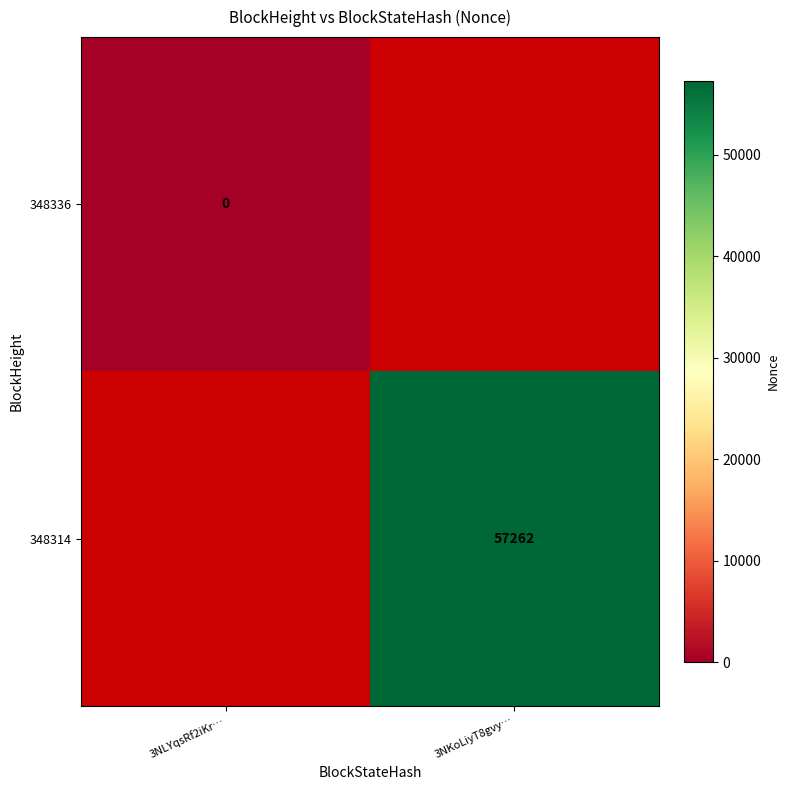

Is it true that 348314 equals 57262 at 3NKoLiyT8gvy…?

True